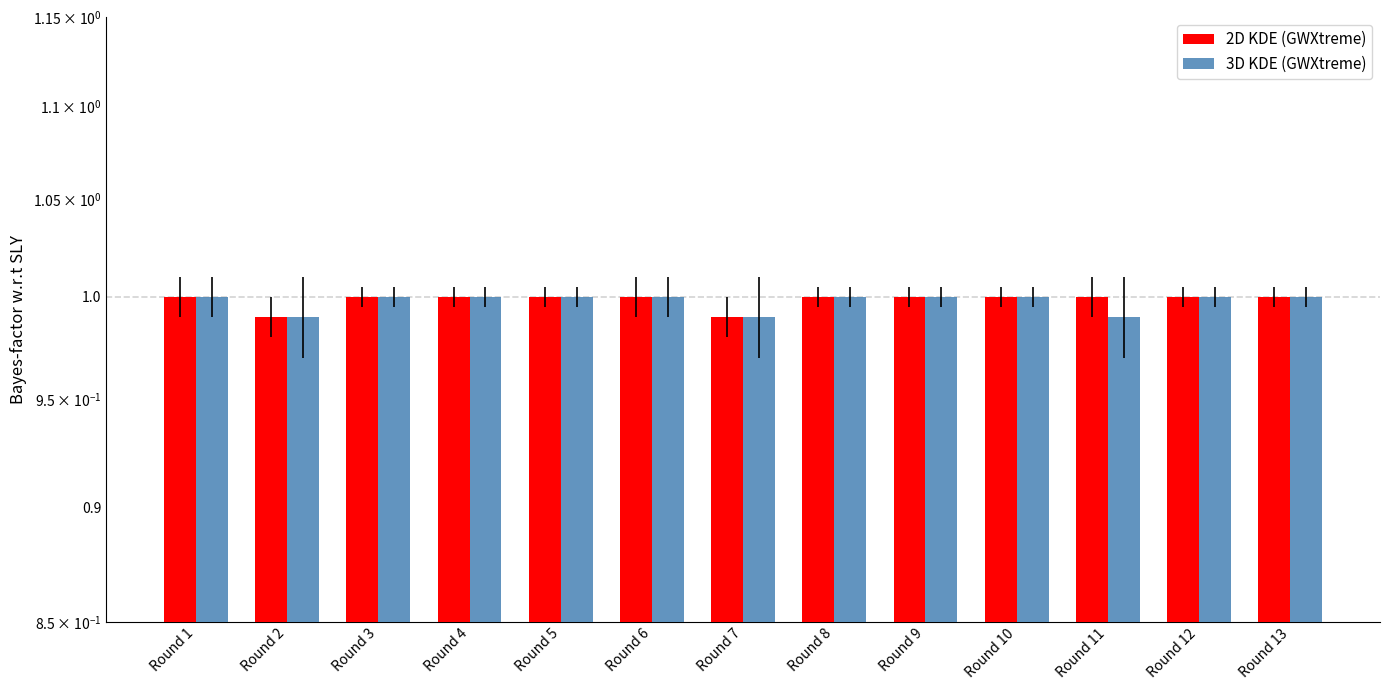

Count the 3D KDE (GWXtreme) values in the range 1 to 2.

10